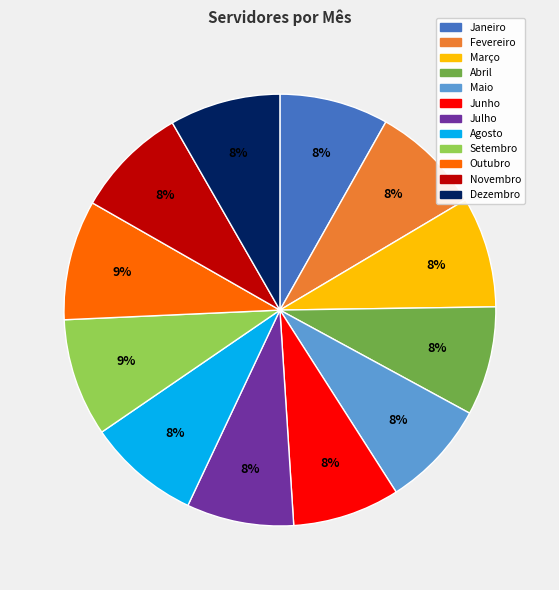

What is the ratio of the value at Outubro to the value at Janeiro?

1.1